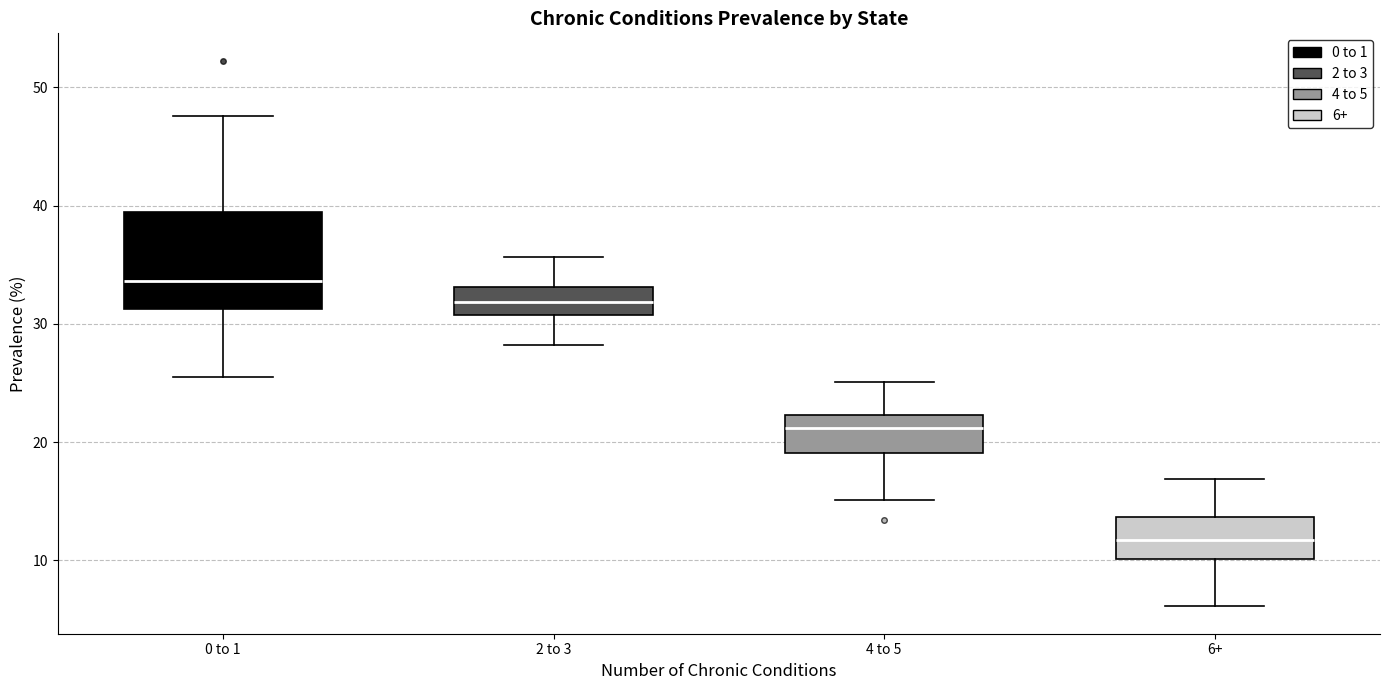

Reading left to right, read every box against the y-axis: the position of its median line, the range the box covers, and the ends of its whiskers. The values are not printed on the chart, so give them approximately, as read against the axis.

0 to 1: median 34, box 31 to 39, whiskers 25 to 48
2 to 3: median 32, box 31 to 33, whiskers 28 to 36
4 to 5: median 21, box 19 to 22, whiskers 15 to 25
6+: median 12, box 10 to 14, whiskers 6 to 17